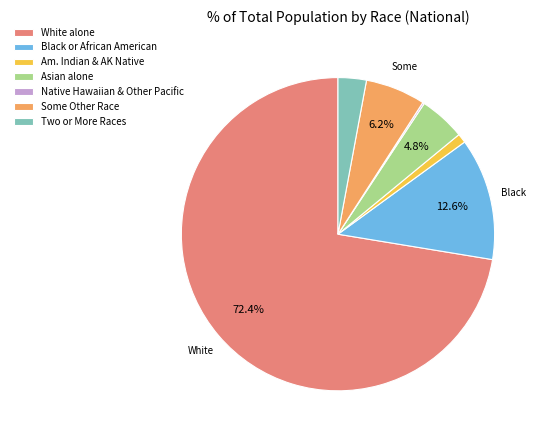

Between Black or African American and White alone, which is larger?

White alone